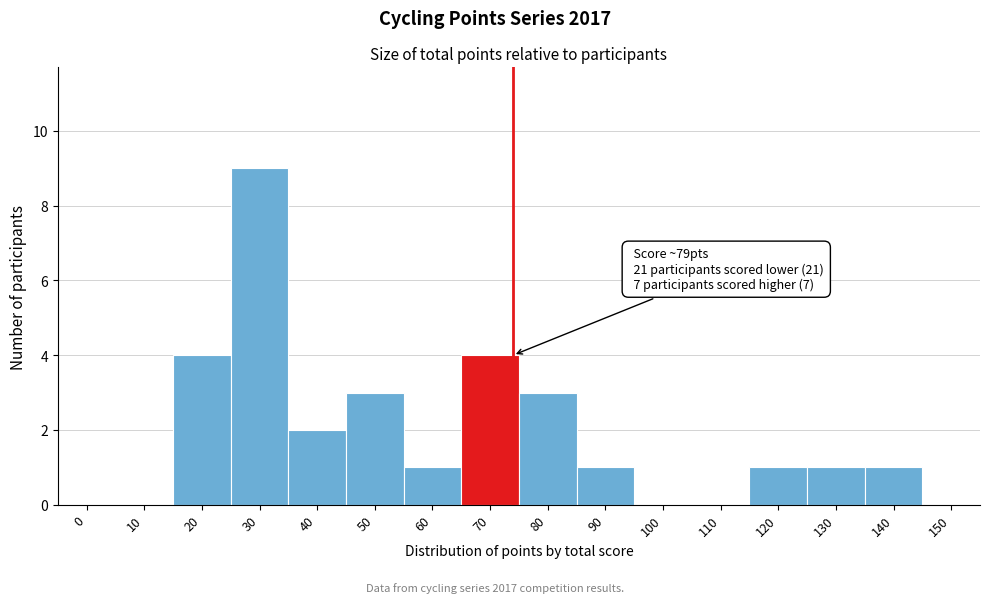

Reading right to left, transcribe all the data shown in this chart.

150=0	140=1	130=1	120=1	110=0	100=0	90=1	80=3	70=4	60=1	50=3	40=2	30=9	20=4	10=0	0=0